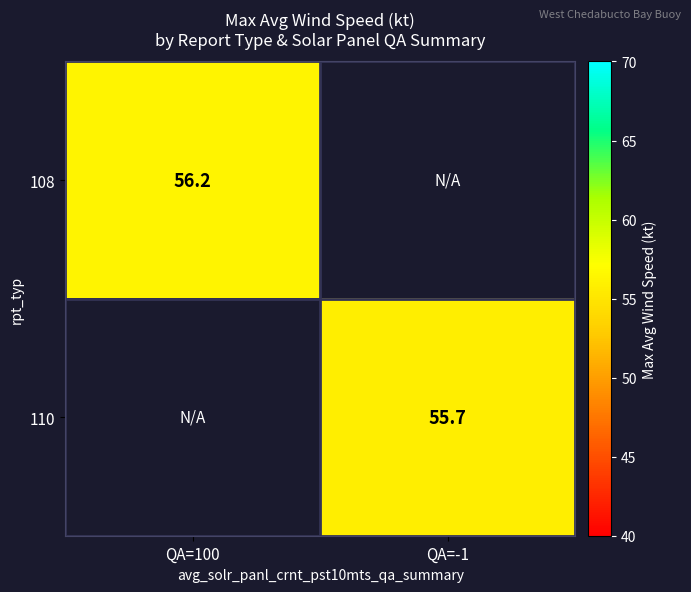

Which series has the widest spread of values?

108